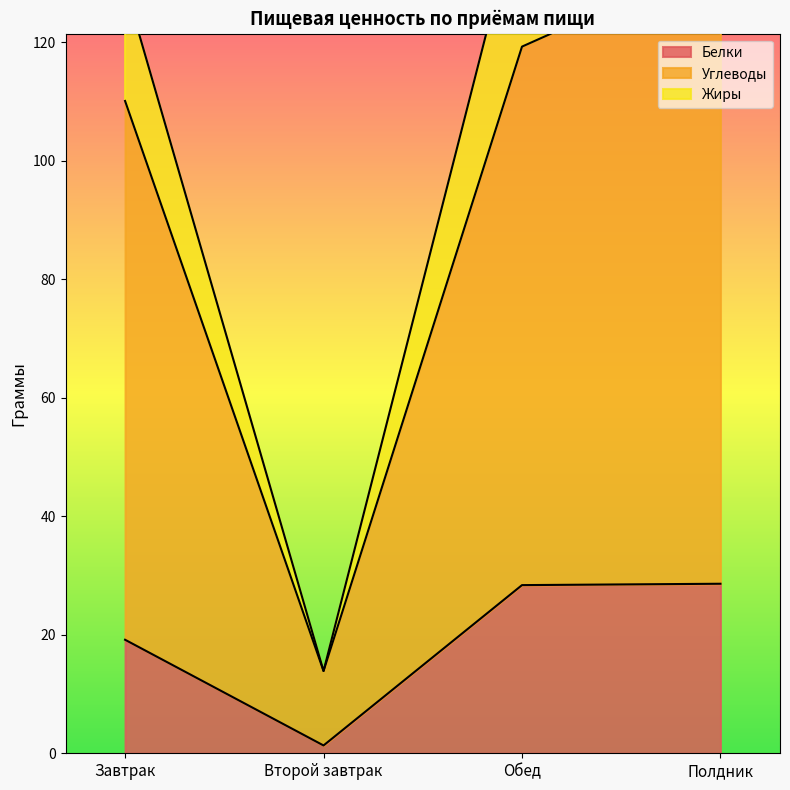

What is the greatest value displayed?

134.2